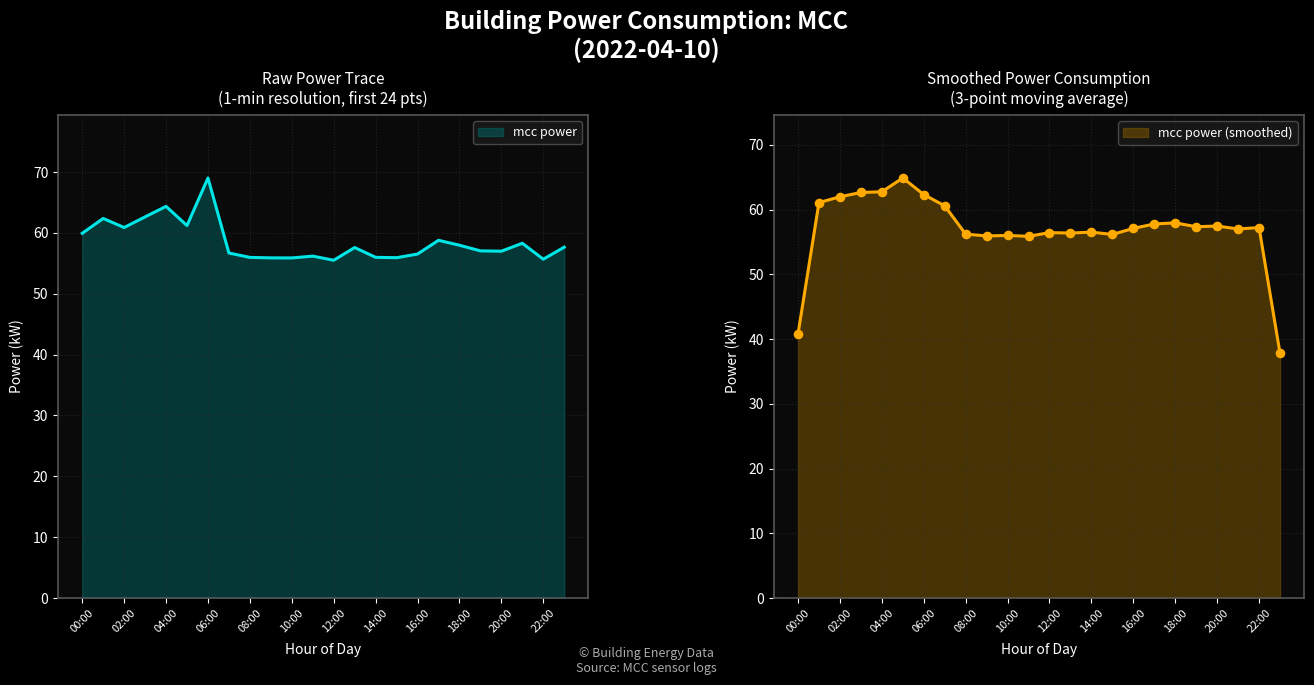

What is the ratio of the value at 23:00 to the value at 09:00?

1.0